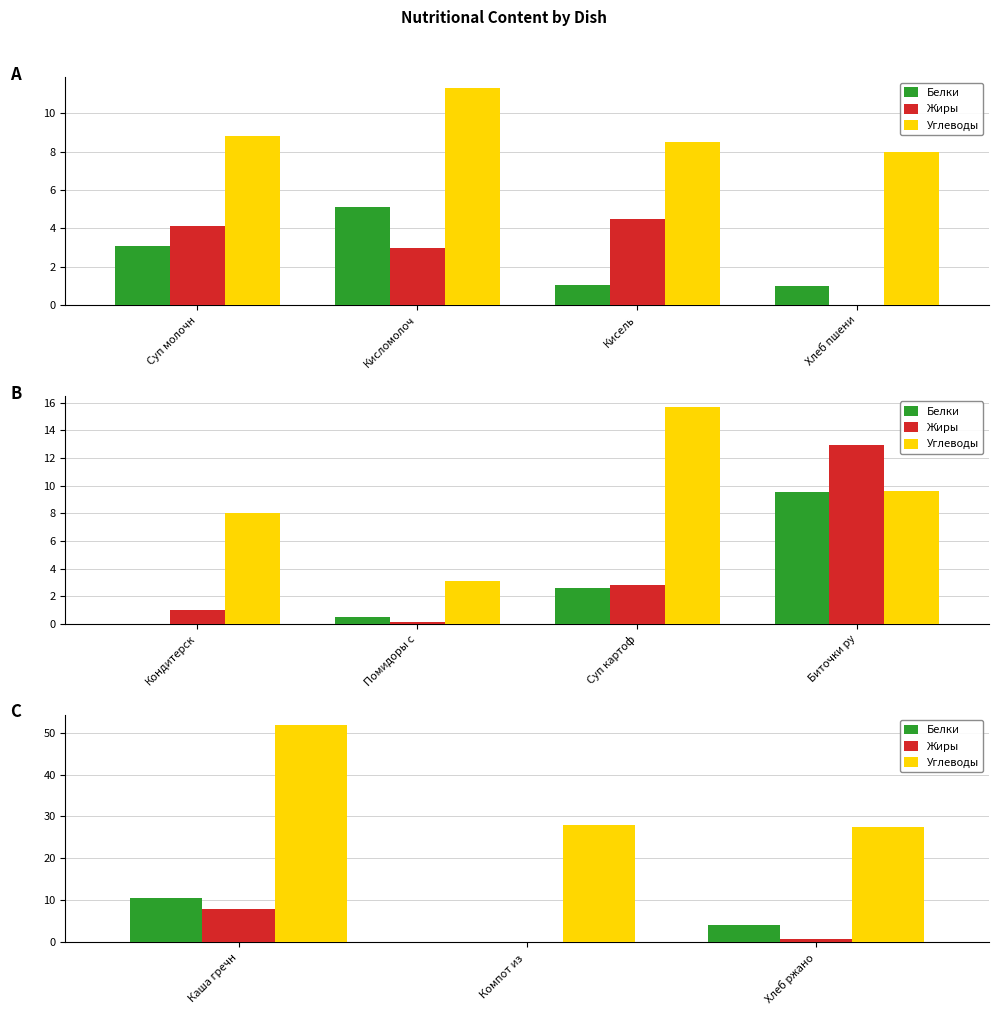

Which series has the largest total across all categories?

Углеводы